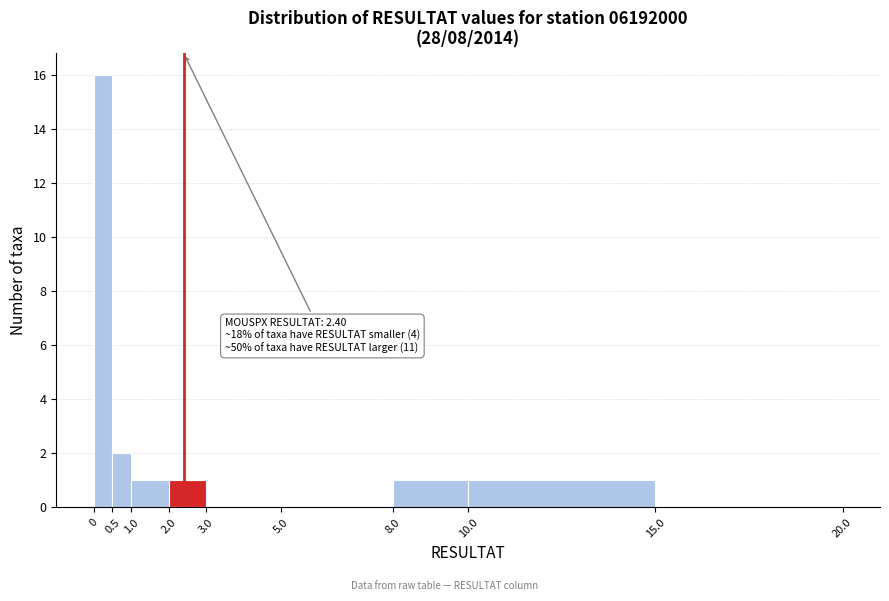

Which range on the x-axis has the tallest bar?

0 to 0.5